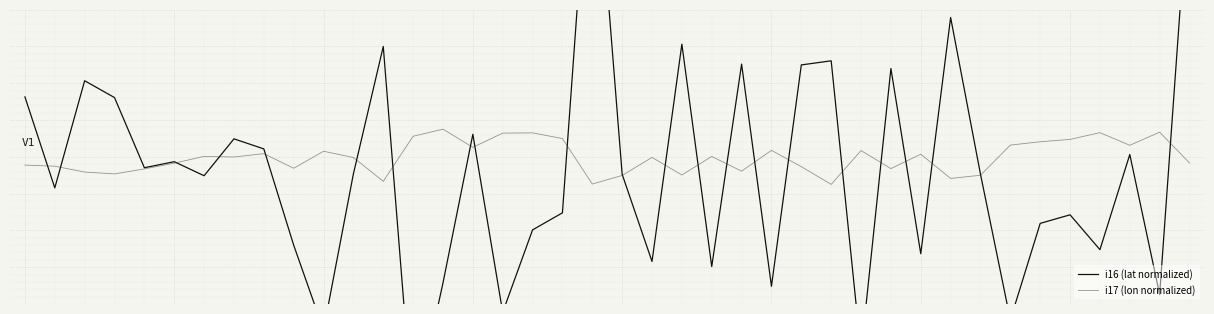

Read the i17 (lon normalized) value at 33.

0.1